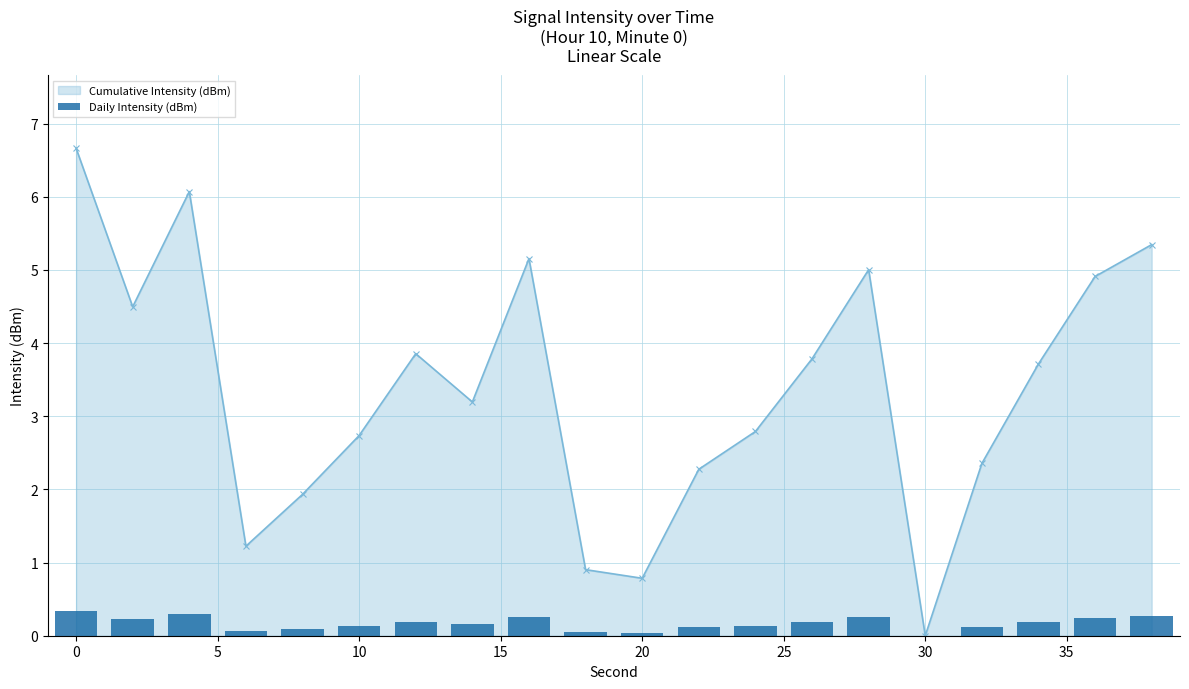

What is the maximum value for Cumulative Intensity (dBm)?

6.7